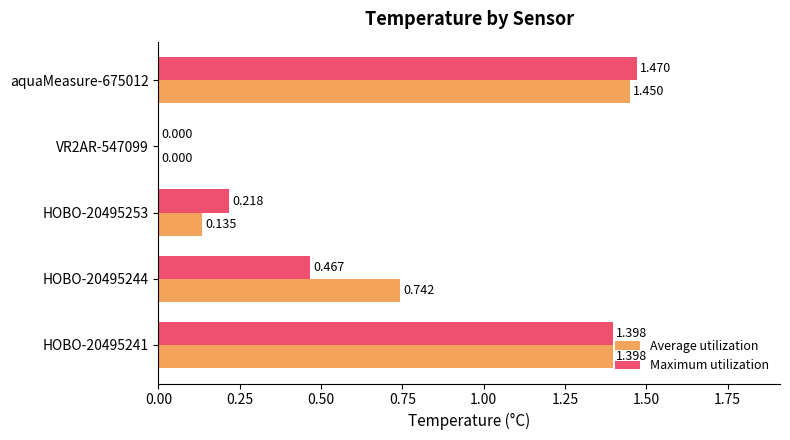

Which series has the largest total across all categories?

Average utilization